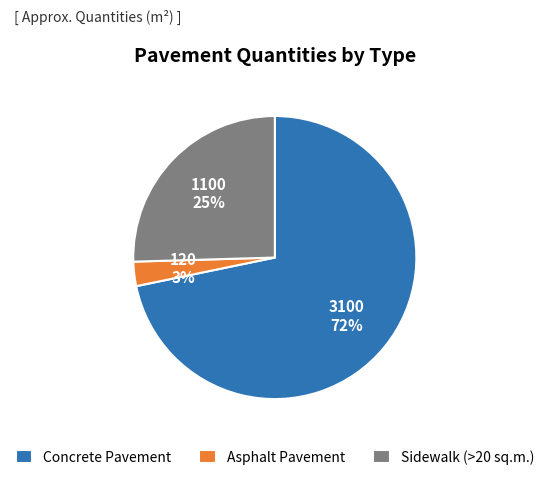

To the nearest percent, what is the combined percentage of Sidewalk (>20 sq.m.) and Asphalt Pavement?

28%